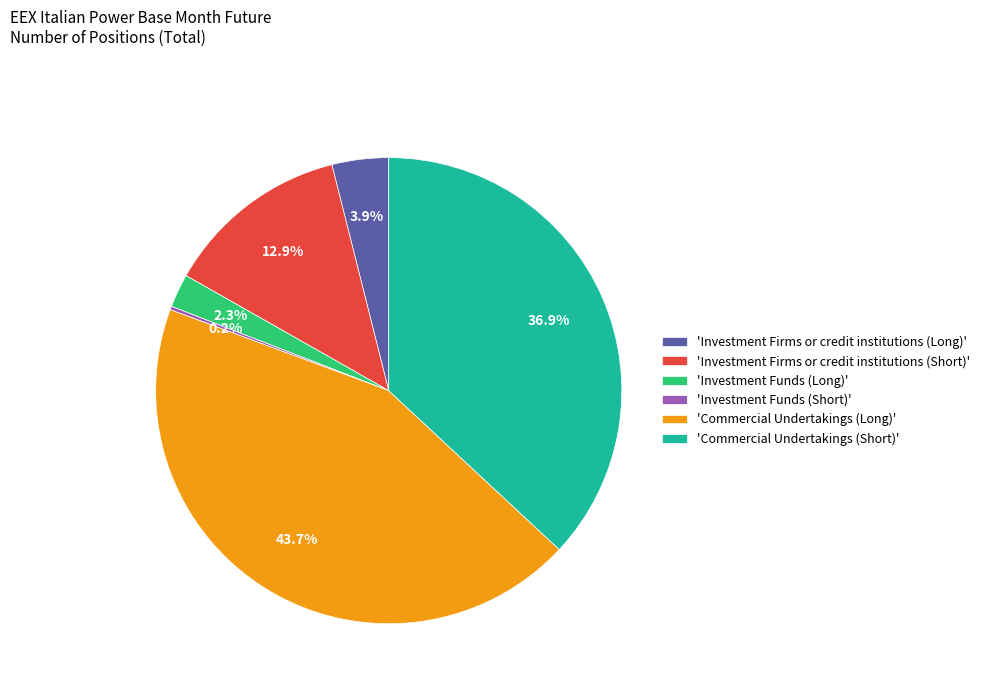

Which has a higher value, 'Investment Firms or credit institutions (Long)' or 'Commercial Undertakings (Short)'?

'Commercial Undertakings (Short)'